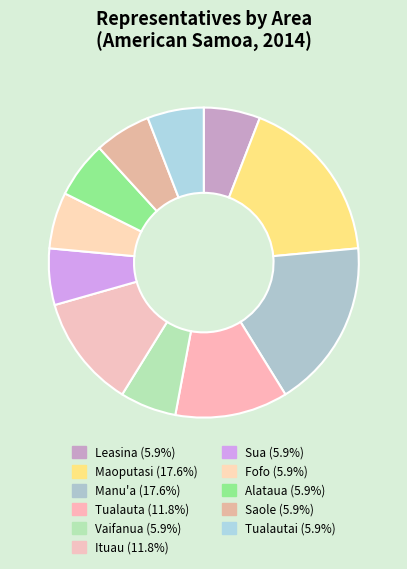

How many slices are in this pie chart?

11